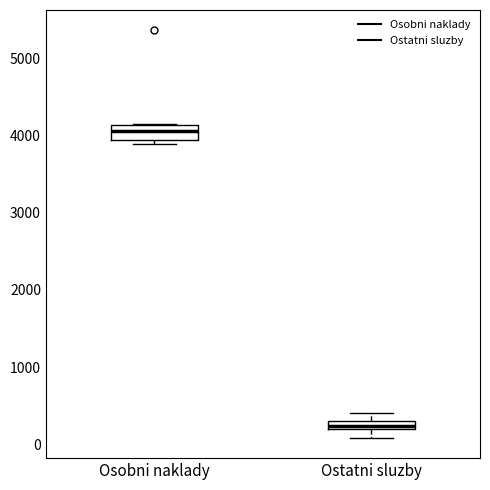

Where is the lower edge of the box for Ostatni sluzby on the y-axis? The values are not printed on the chart, so give them approximately, as read against the axis.

200